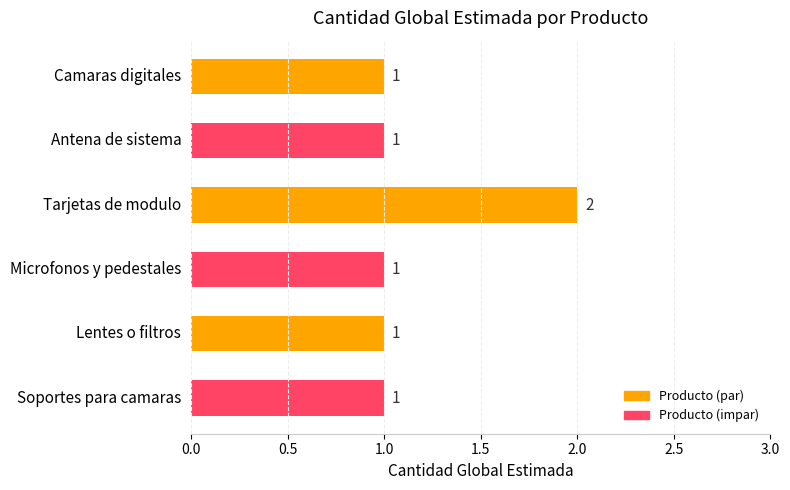

Does the chart contain any negative values?

No